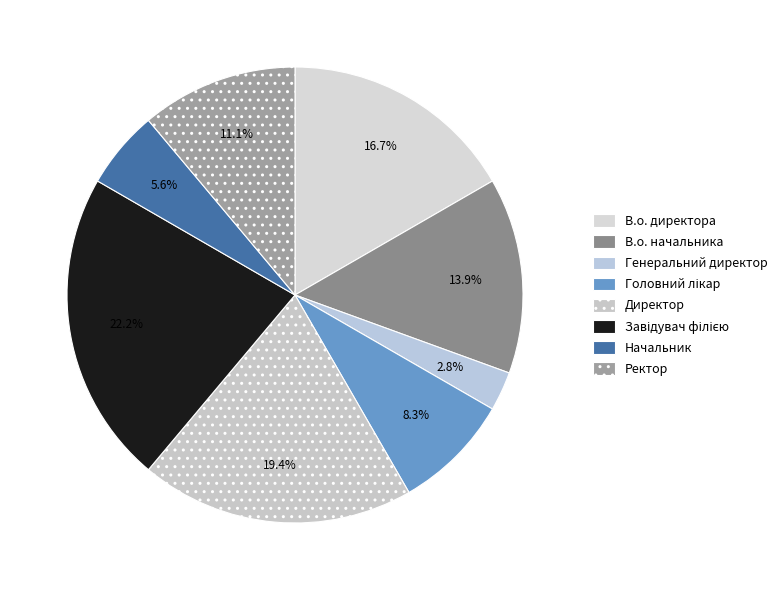

To the nearest percent, what percentage of the pie is Головний лікар?

8%